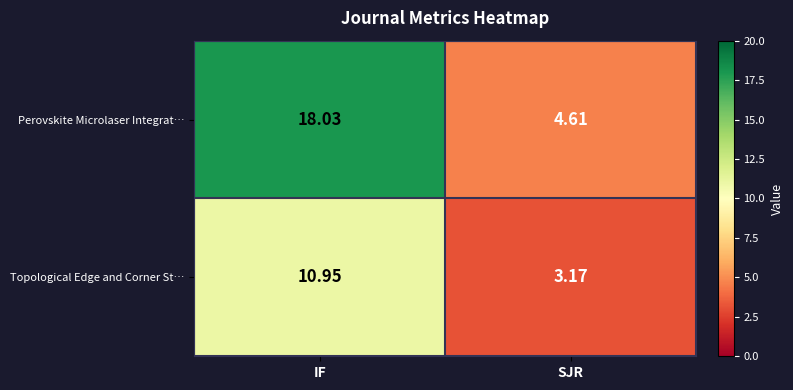

Which series changed the most between IF and SJR?

Perovskite Microlaser Integrat…